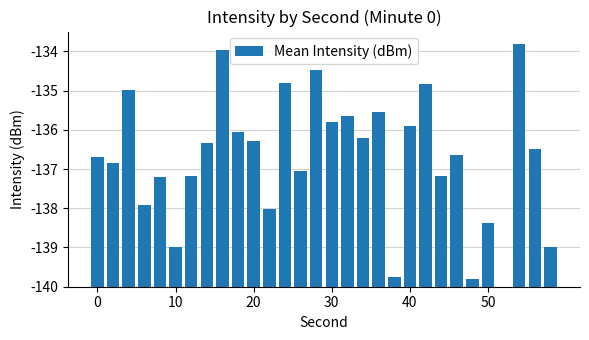

What is the difference between the second highest and minimum values?

6.0